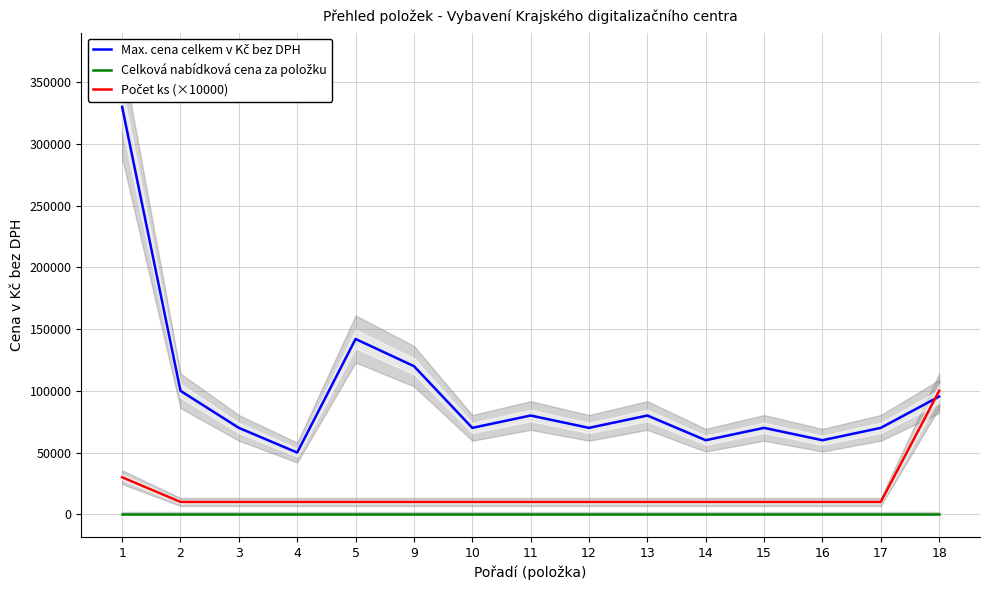

List the labels in order of Celková nabídková cena za položku value, smallest first.

1, 2, 3, 4, 5, 9, 10, 11, 12, 13, 14, 15, 16, 17, 18